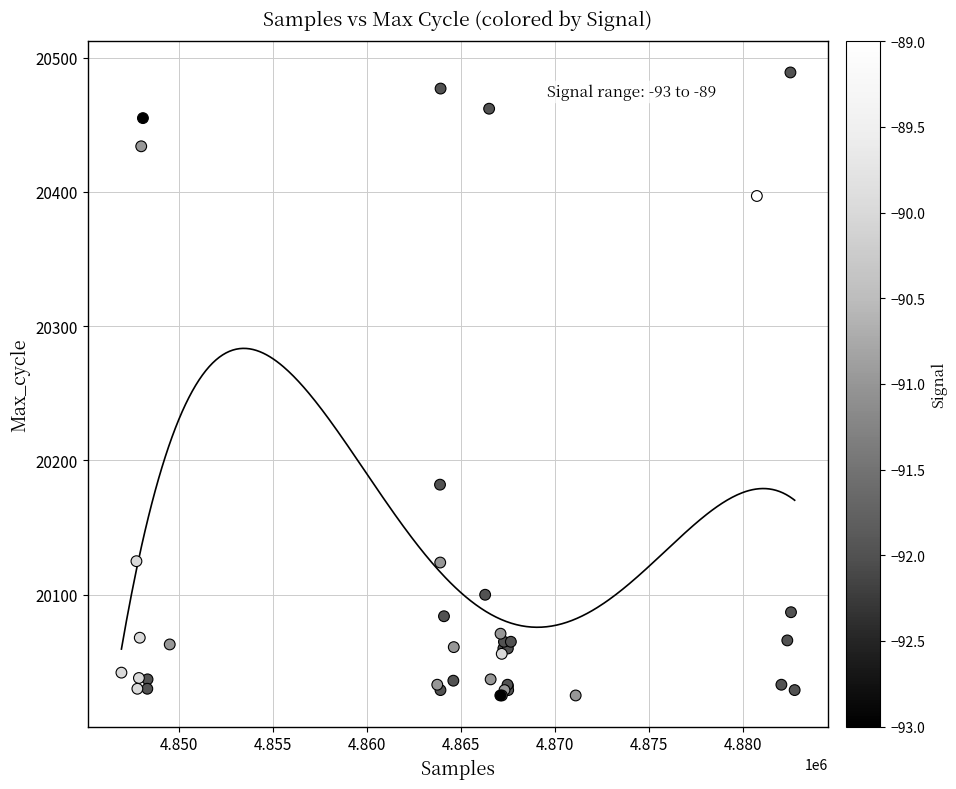

What Y value in the scatter plot is closest to 20257?

20182